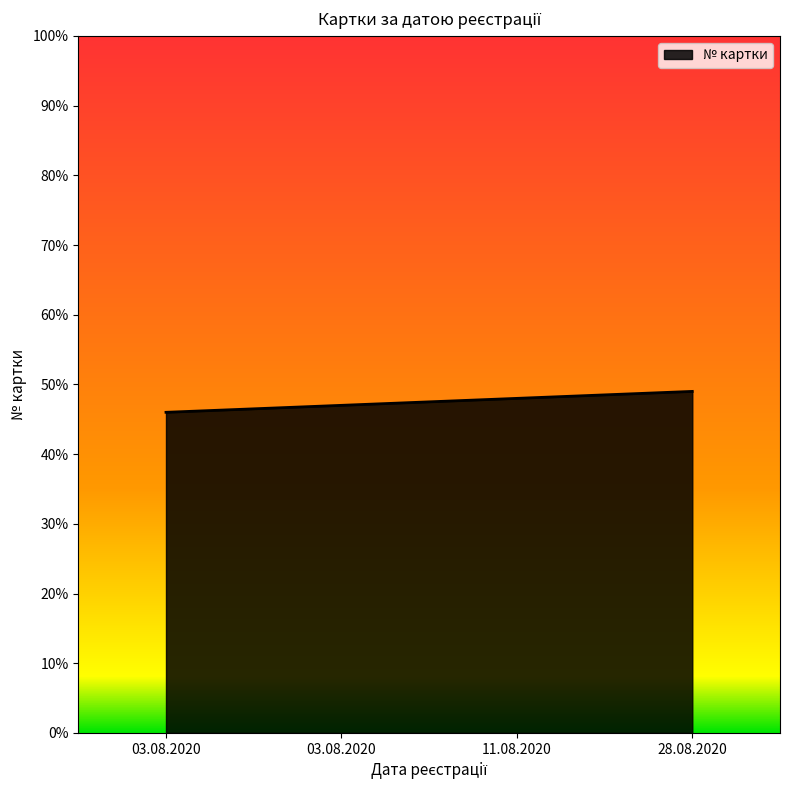

What is the label of the 4th point from the right?

03.08.2020